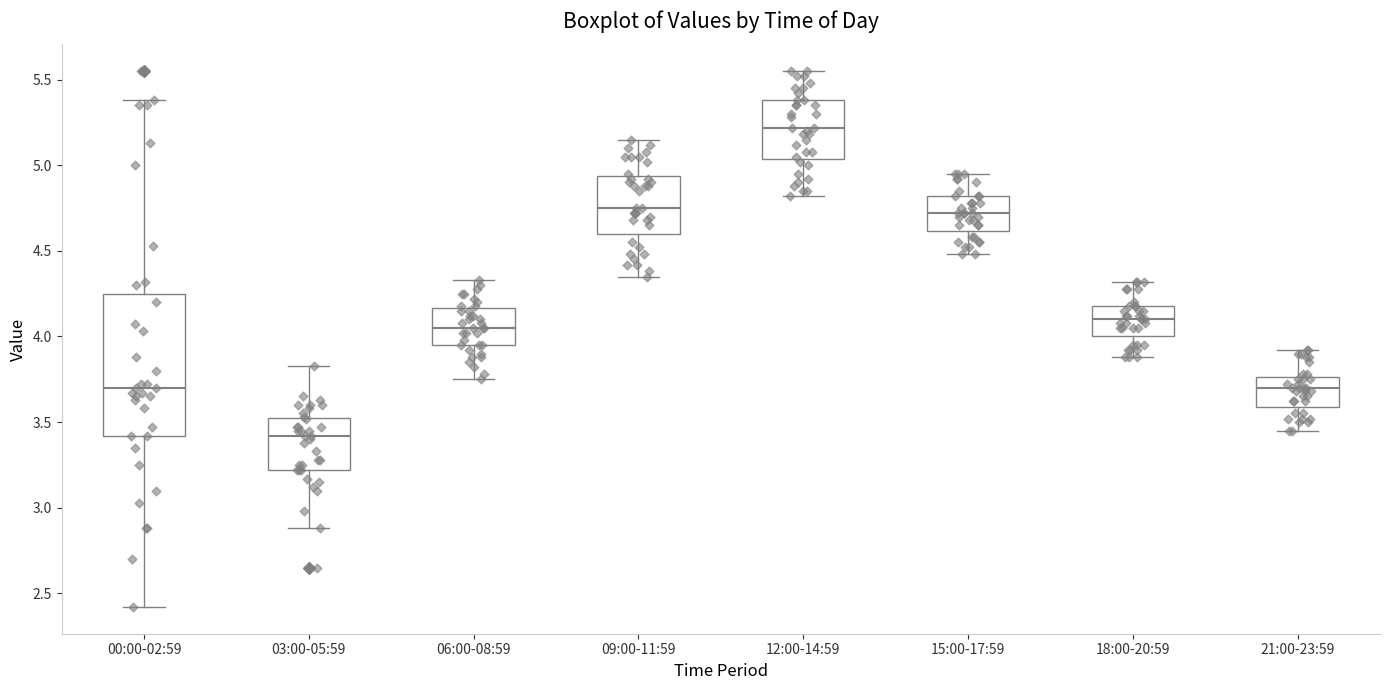

Reading left to right, transcribe this box plot: for each box, give where its median line is, the range the box spans, and where its two whiskers end, as read against the y-axis. The values are not printed on the chart, so give them approximately, as read against the axis.

00:00-02:59: median 3.70, box 3.40 to 4.25, whiskers 2.40 to 5.40
03:00-05:59: median 3.40, box 3.20 to 3.55, whiskers 2.90 to 3.85
06:00-08:59: median 4.05, box 3.95 to 4.15, whiskers 3.75 to 4.35
09:00-11:59: median 4.75, box 4.60 to 4.95, whiskers 4.35 to 5.15
12:00-14:59: median 5.20, box 5.05 to 5.40, whiskers 4.80 to 5.55
15:00-17:59: median 4.70, box 4.60 to 4.80, whiskers 4.50 to 4.95
18:00-20:59: median 4.10, box 4.00 to 4.20, whiskers 3.90 to 4.30
21:00-23:59: median 3.70, box 3.60 to 3.75, whiskers 3.45 to 3.90